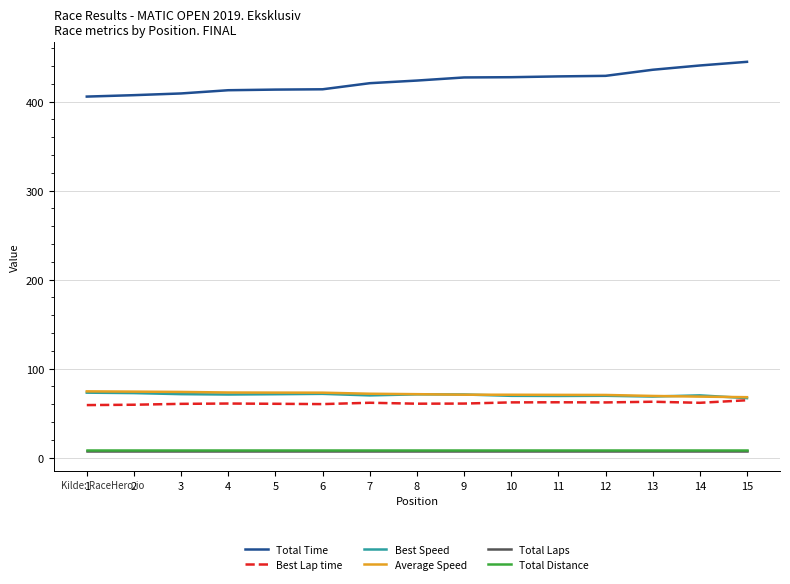

At how many categories does at least one series exceed 383?

15